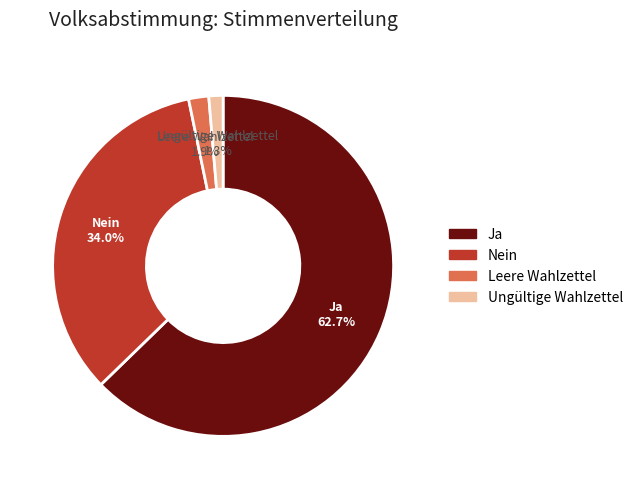

Is the sum of Ja and Ungültige Wahlzettel greater than half?

Yes